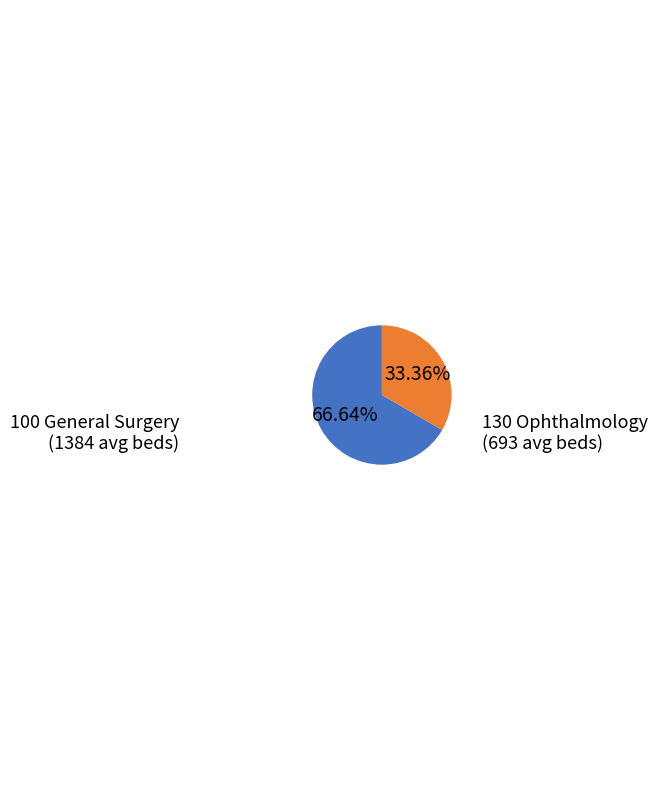

What is the smallest slice in the pie chart?

130 Ophthalmology